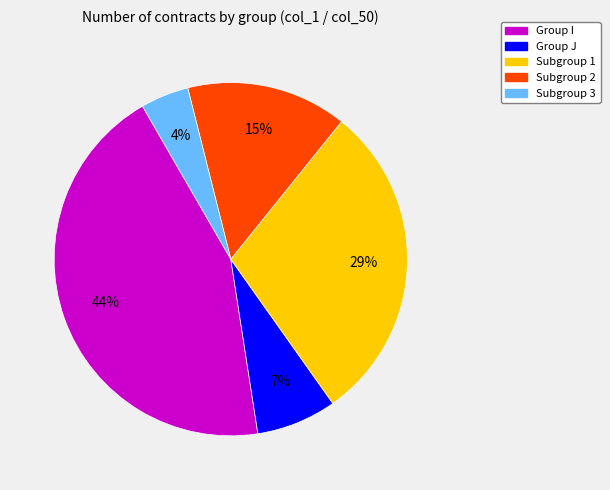

To the nearest percent, what percentage of the pie is Group J?

7%